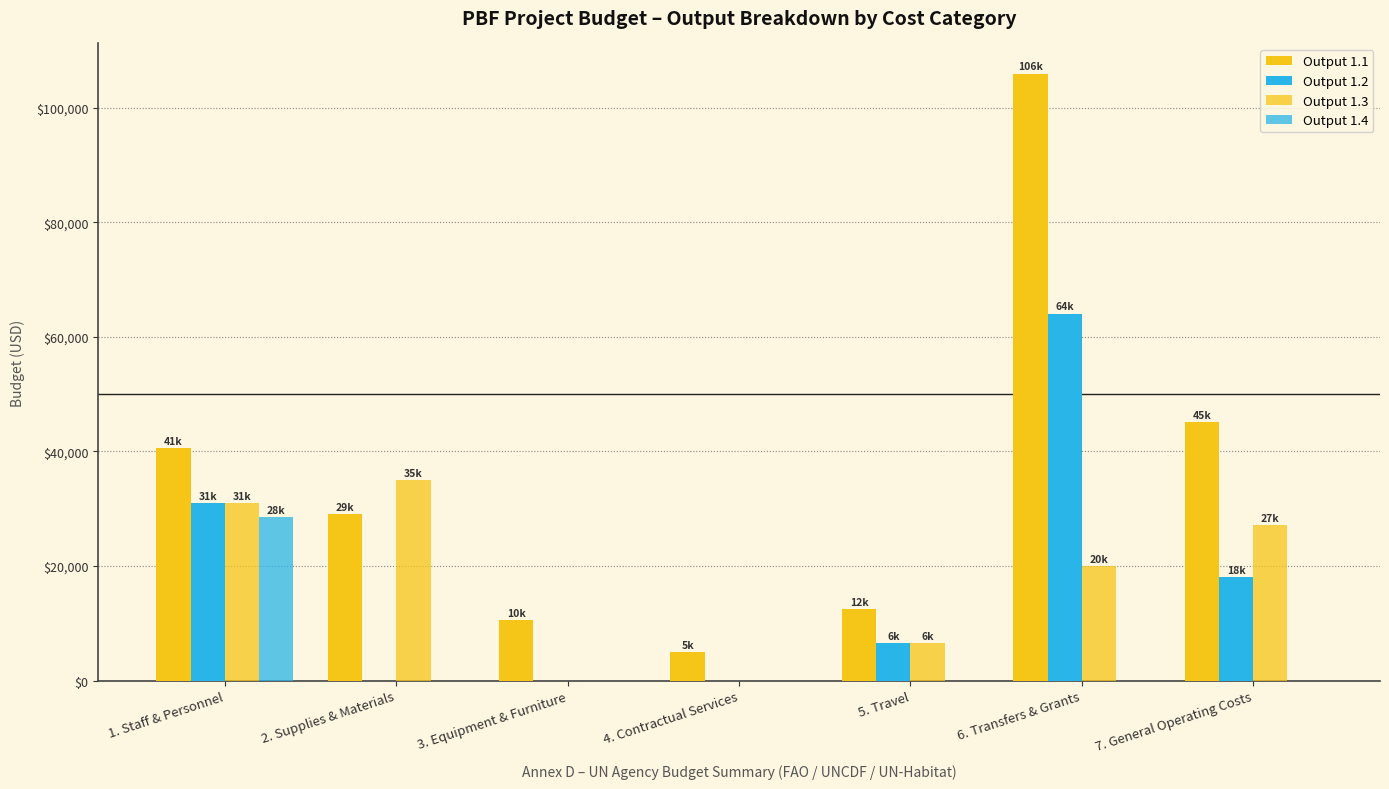

Count the number of data series in this chart.

4